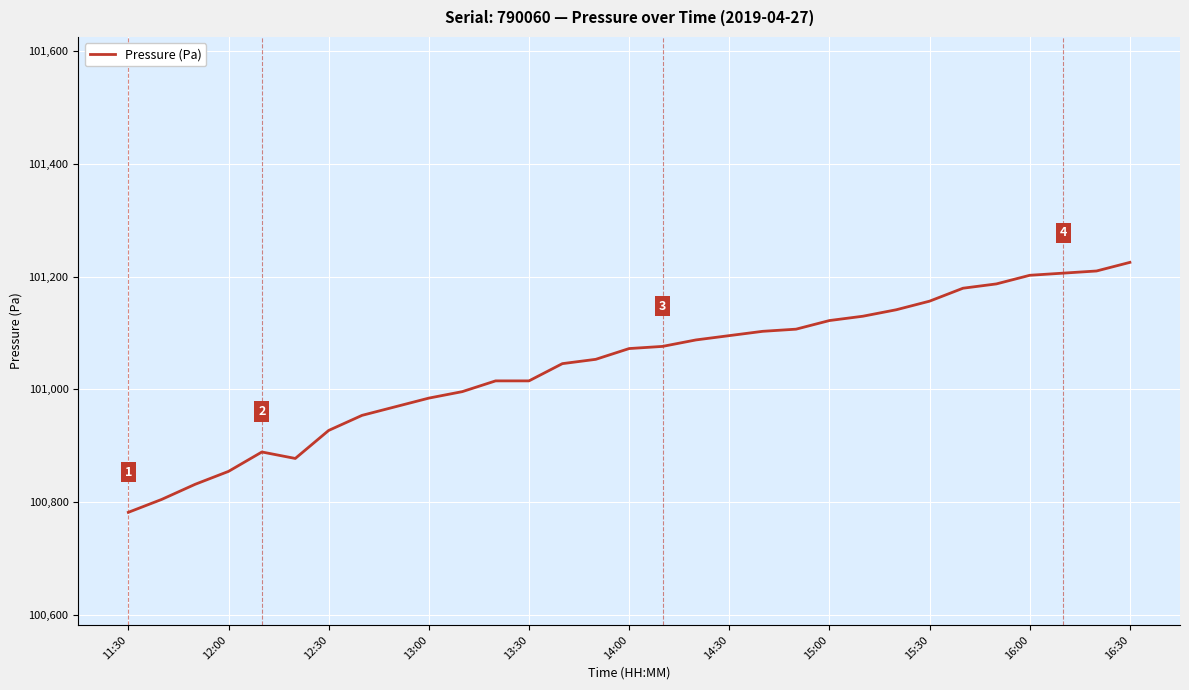

What is the maximum value shown in the chart?

101225.2